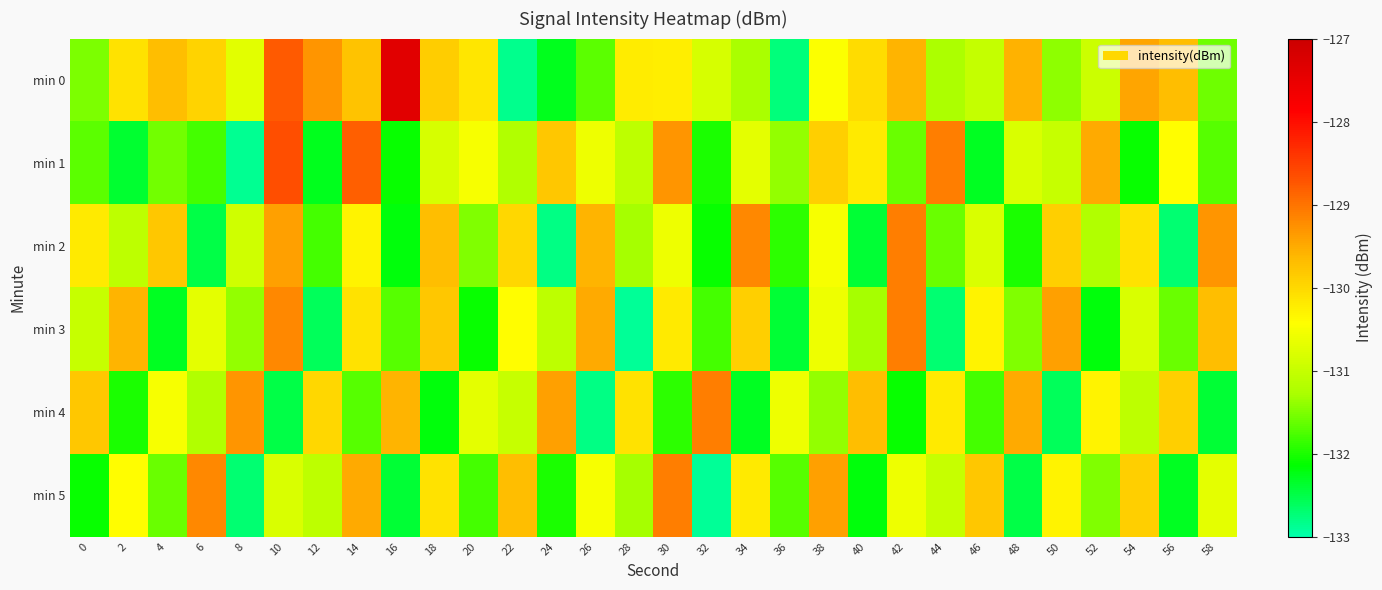

What is the difference between the highest and lowest values at 52?

2.7